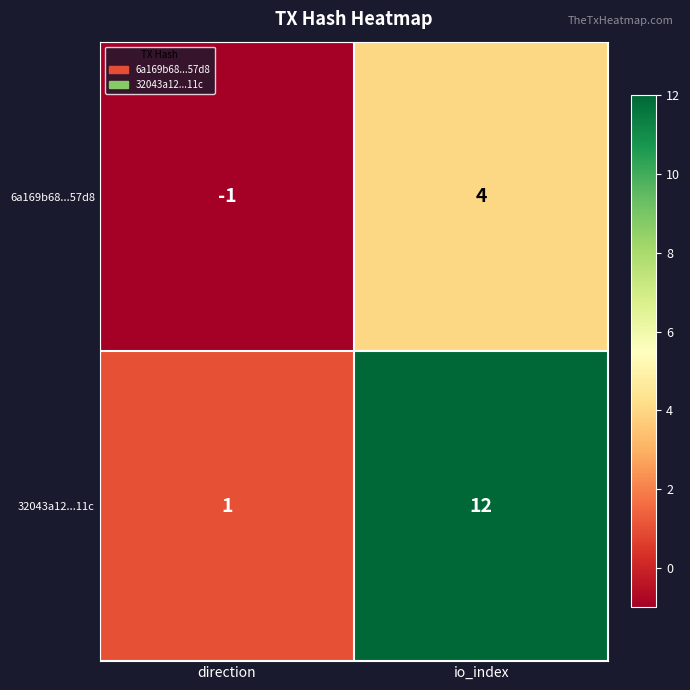

What is the total value across all series at io_index?

16